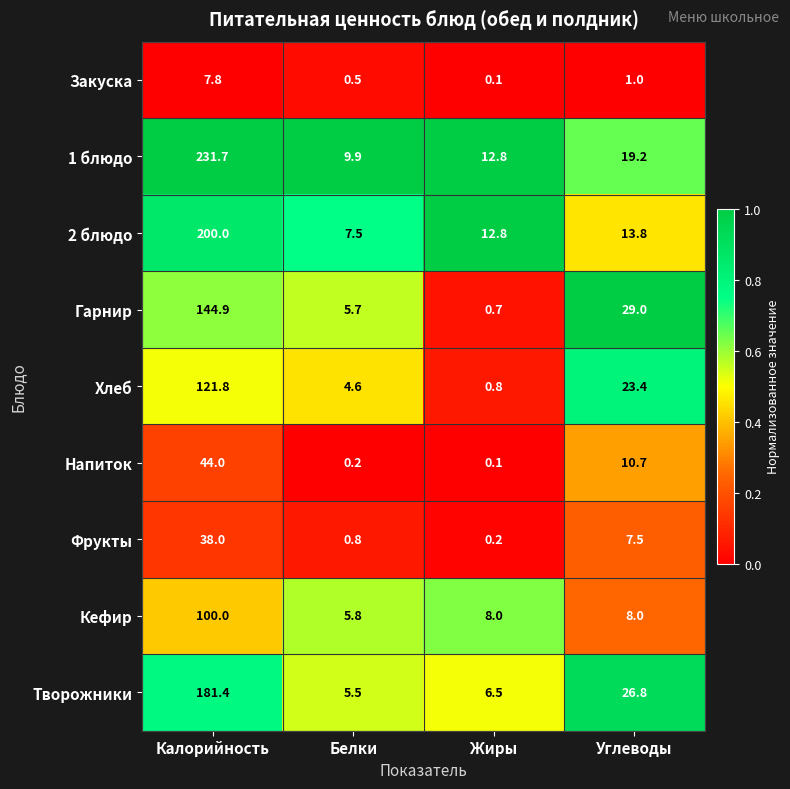

What is the spread (max minus min) of values at Жиры?

12.7